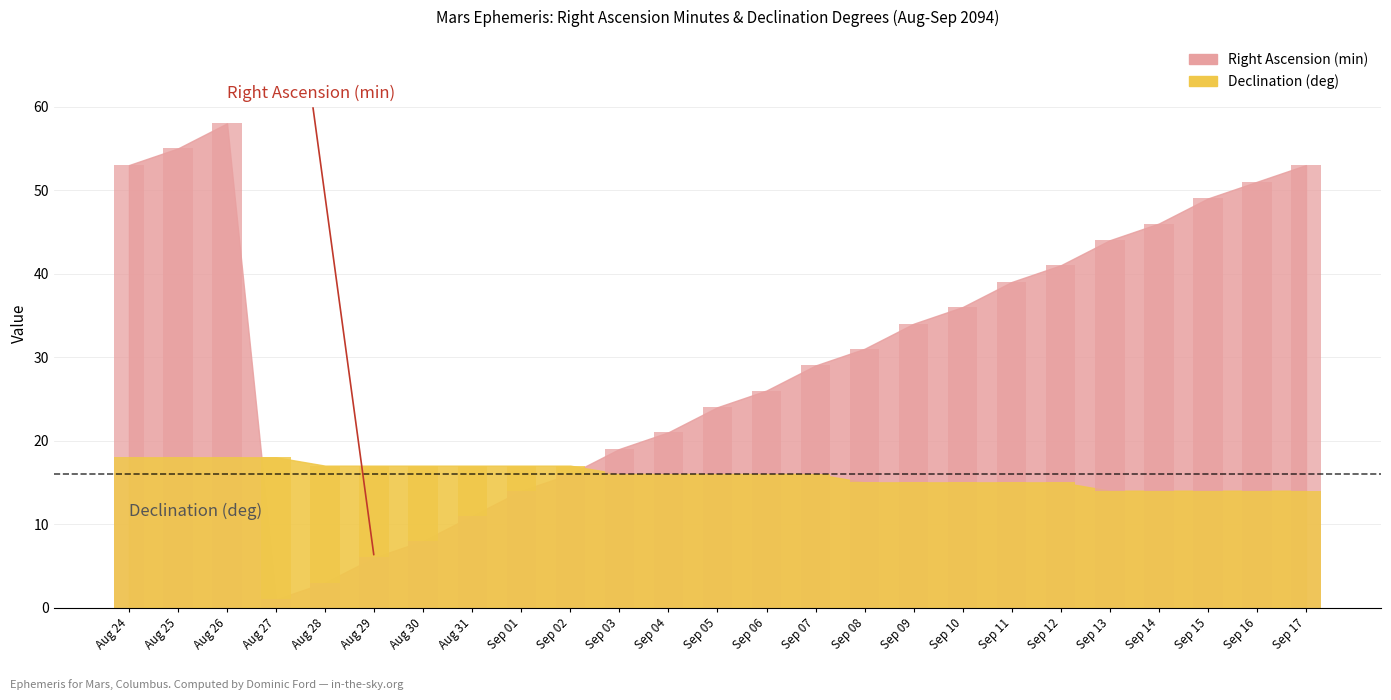

What is the sum of all Declination (deg) values?

399